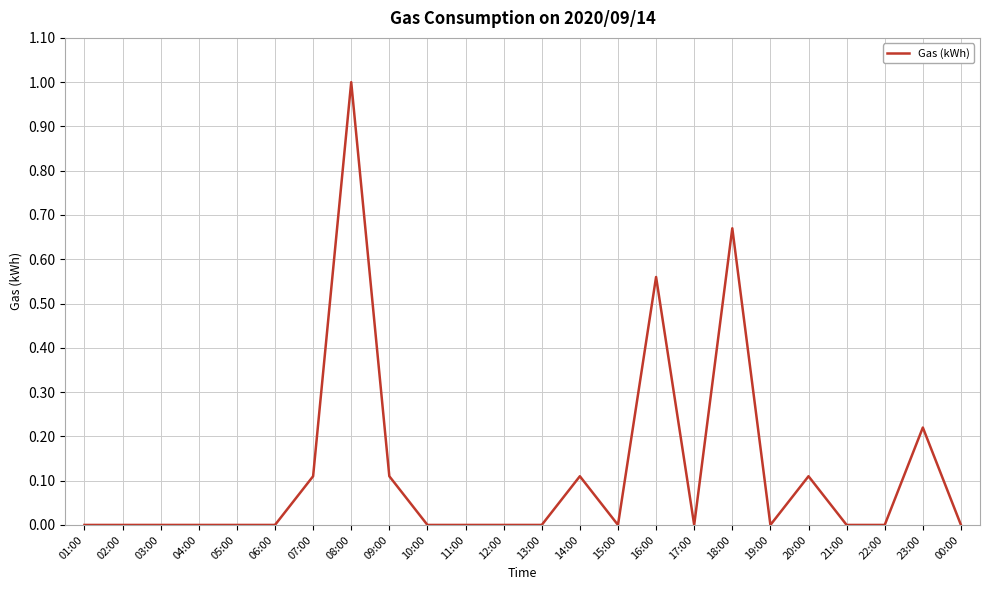

What position from the right is 07:00?

18